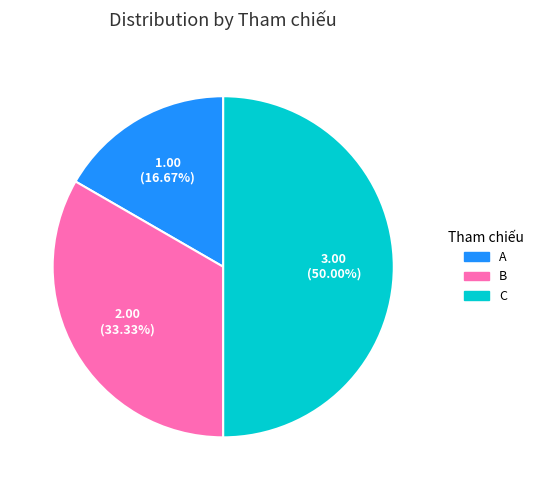

Which has a higher value, A or B?

B